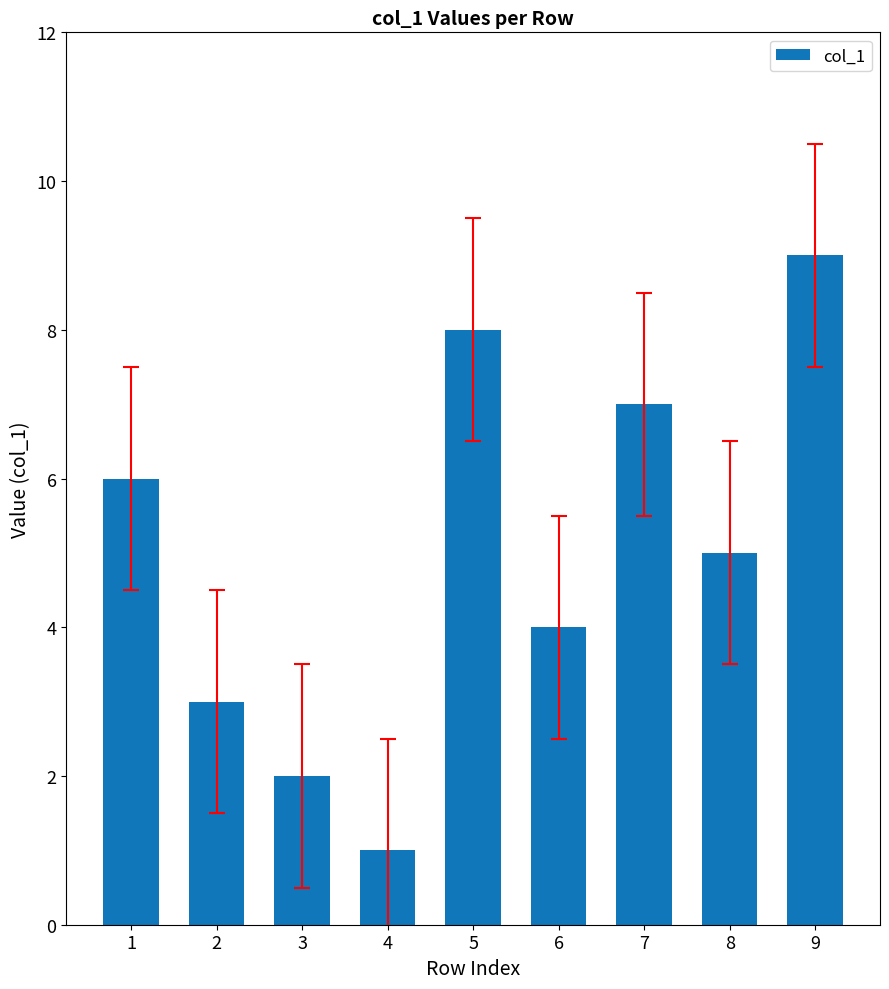

Between 7 and 8, which is larger?

7